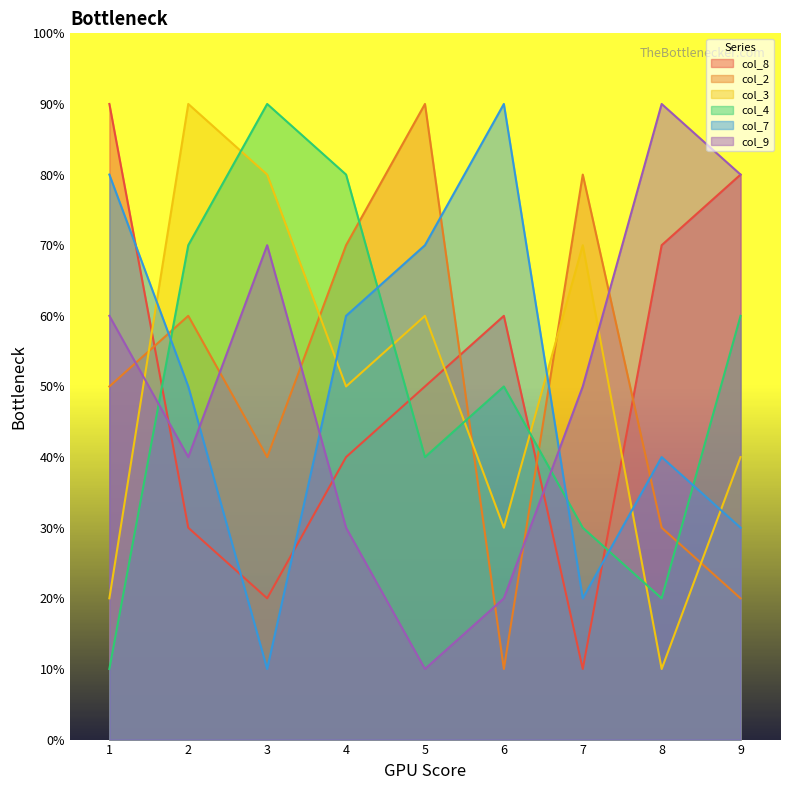

How many times do col_3 and col_4 cross each other?

5